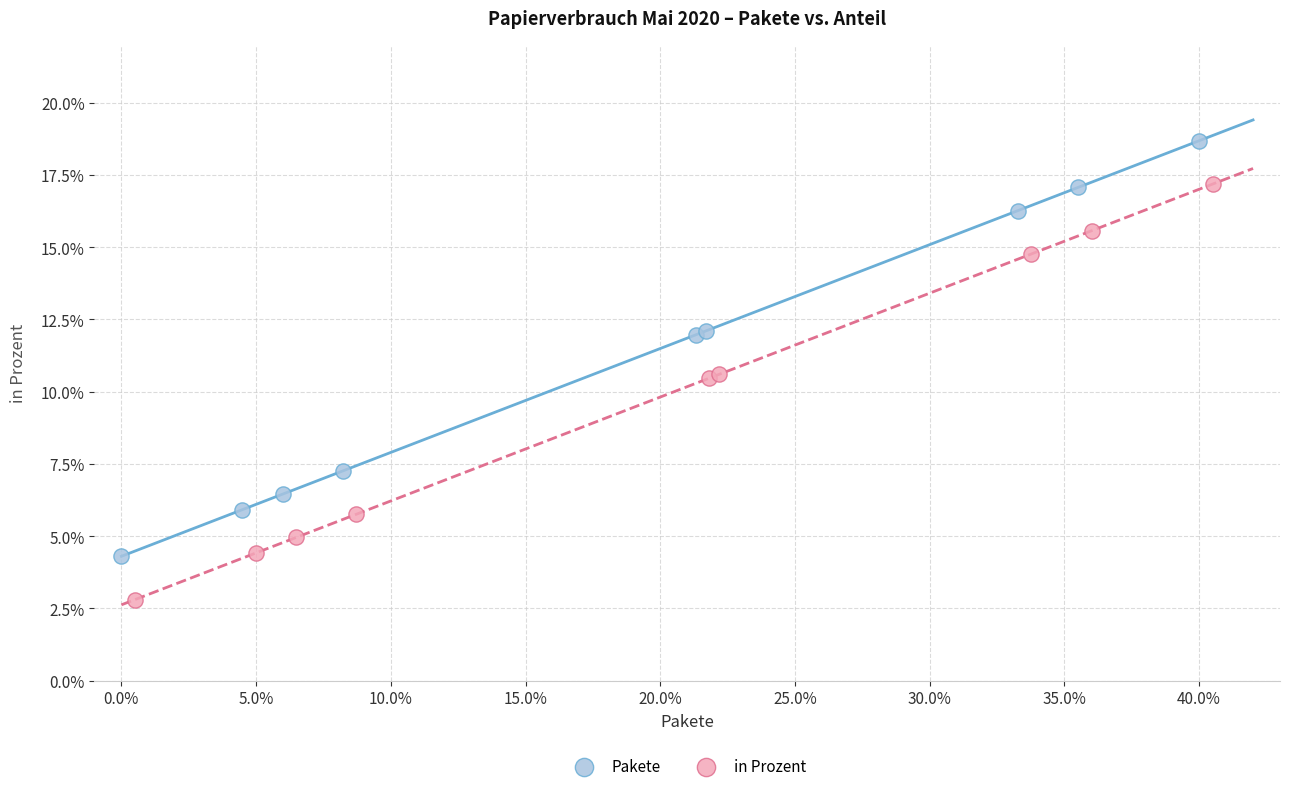

What are all the series names shown in the legend?

Pakete, in Prozent